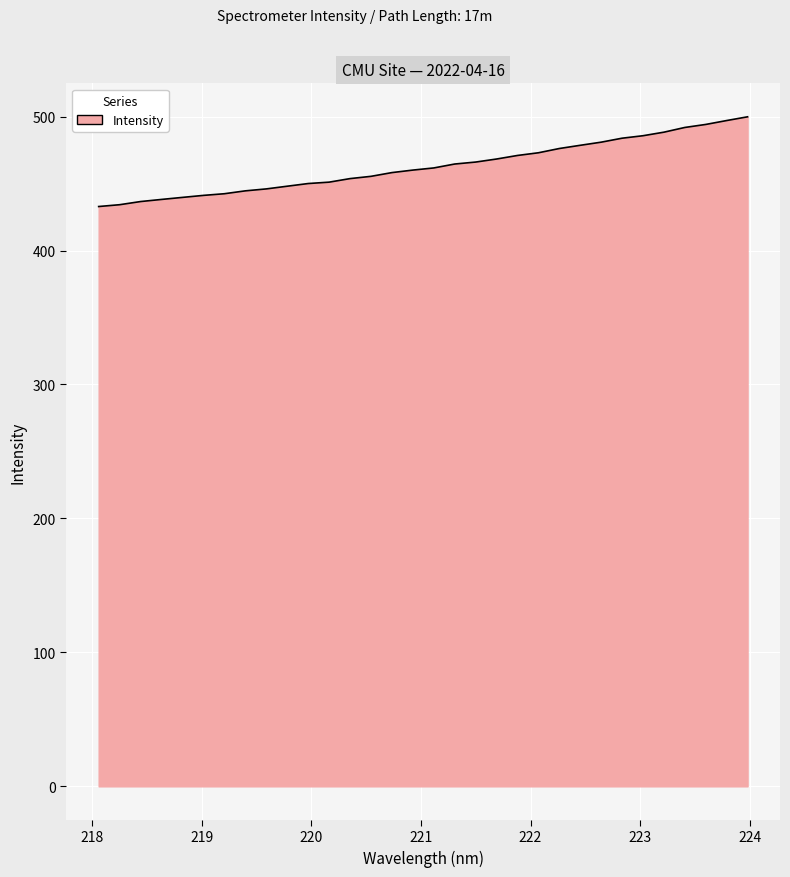

What is the minimum value shown in the chart?

432.9